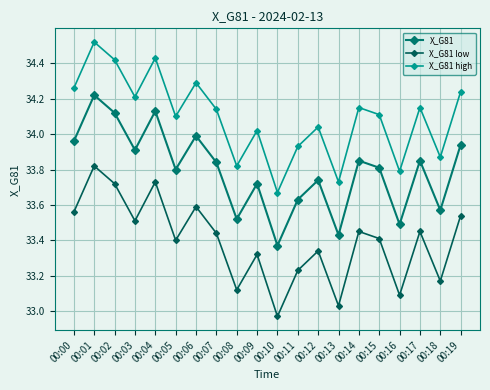

At 00:16, list the series in order from largest to smallest.

X_G81 high, X_G81, X_G81 low